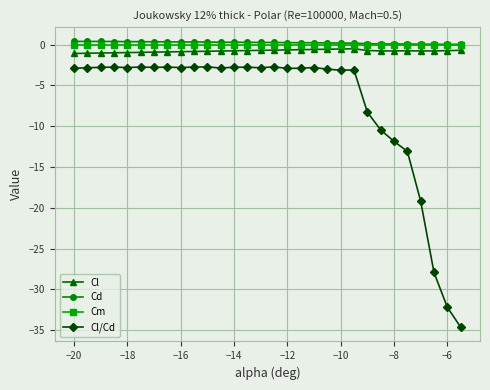

Which series has the widest spread of values?

Cl/Cd